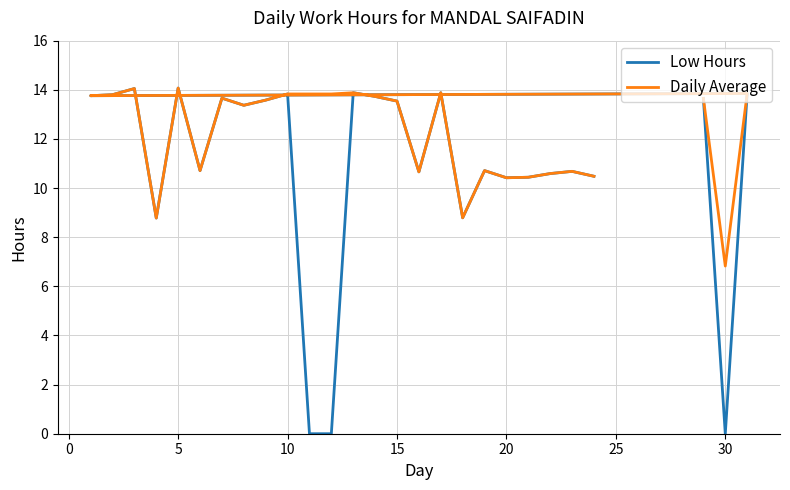

True or false: Low Hours and Daily Average cross at least once.

False